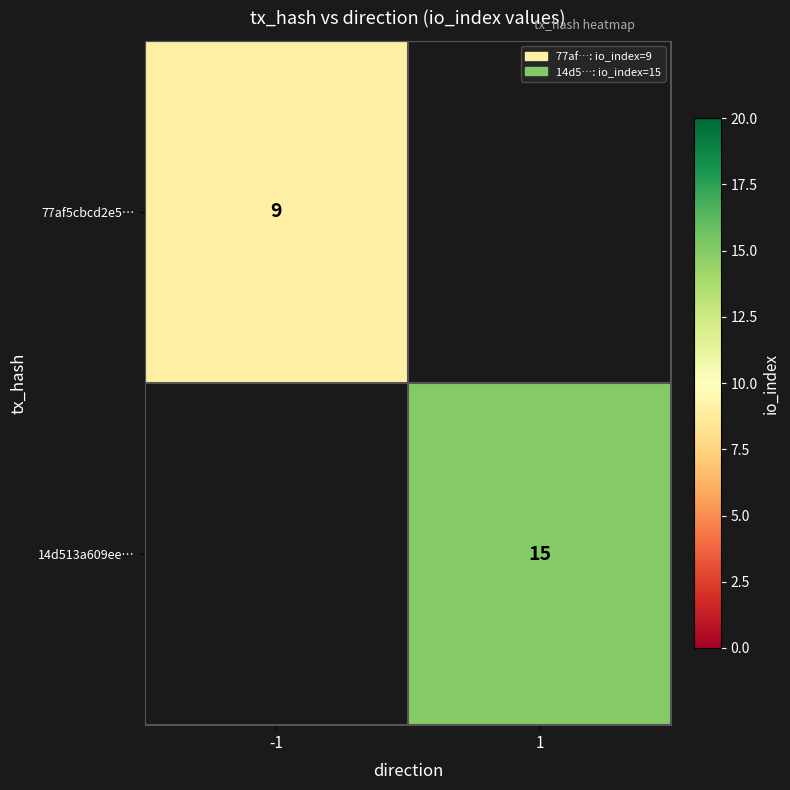

True or false: 14d513a609ee… has a value of 9 at 1.

False